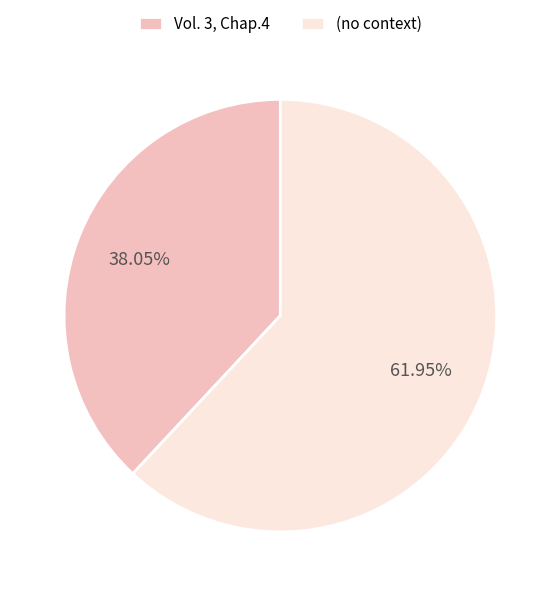

To the nearest percent, what is the average slice percentage?

50%